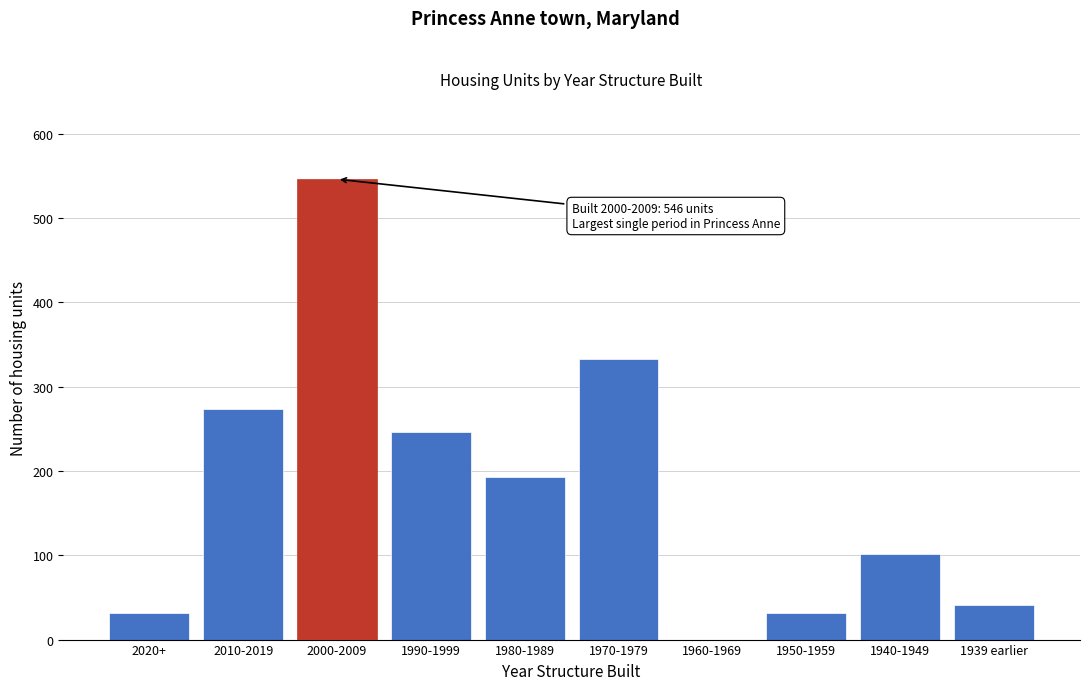

The value at 1939 earlier is 41. True or false?

True